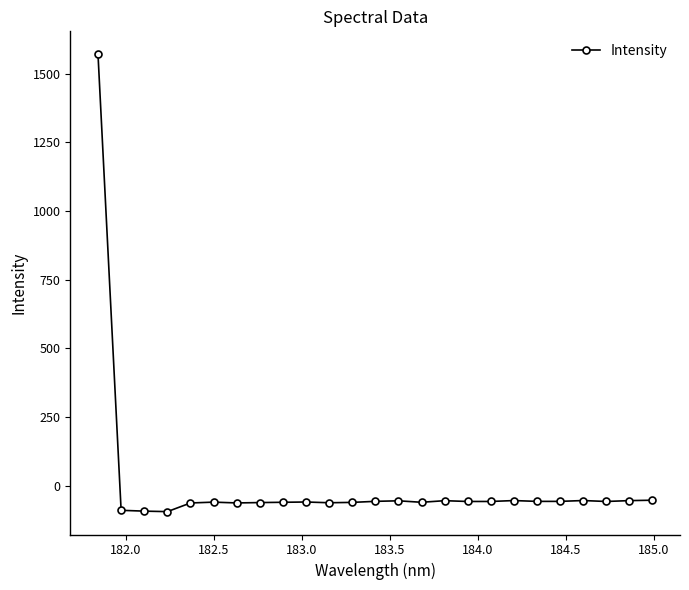

What is the difference between the second highest and second lowest values?

39.7